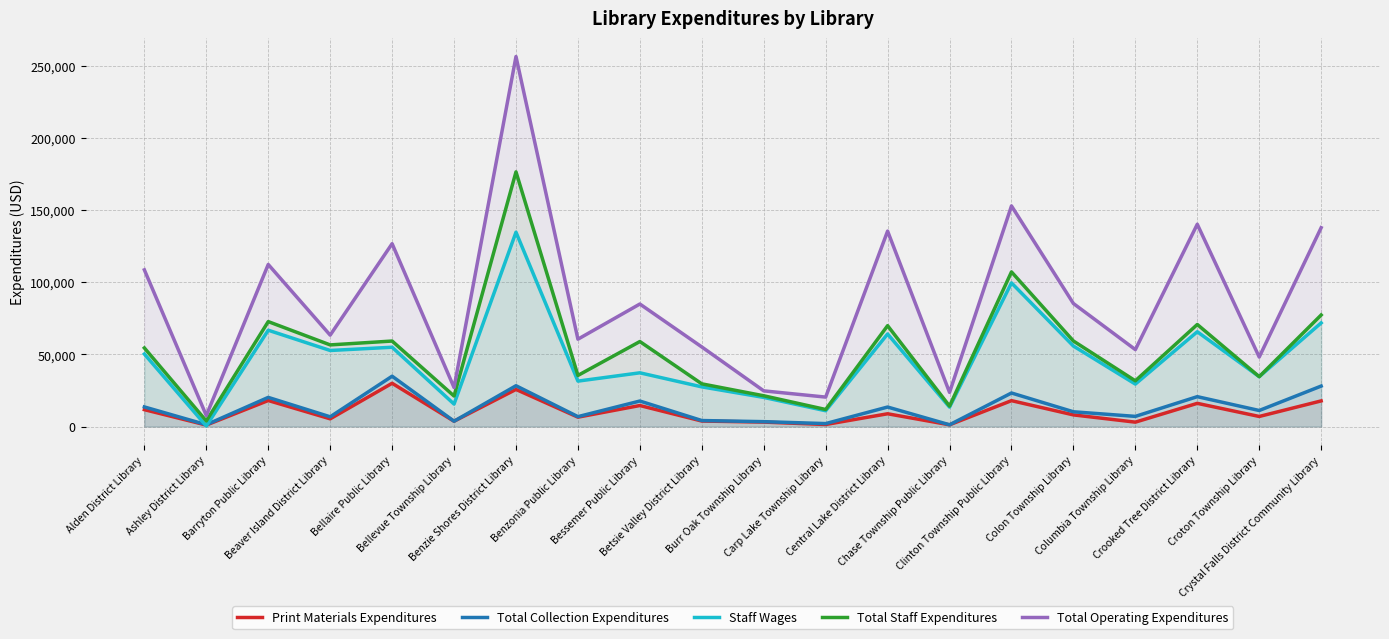

At which label does Total Operating Expenditures first exceed 84878?

Alden District Library